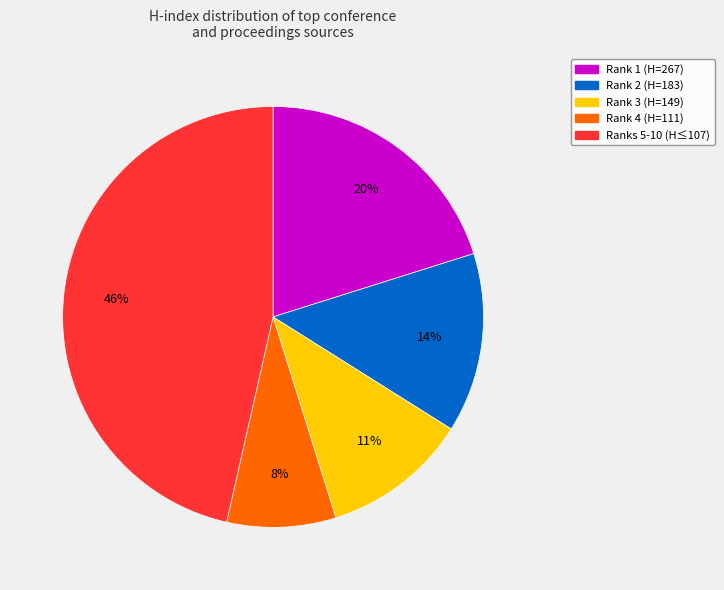

To the nearest percent, what is the difference between the largest and smallest slice percentages?

38%